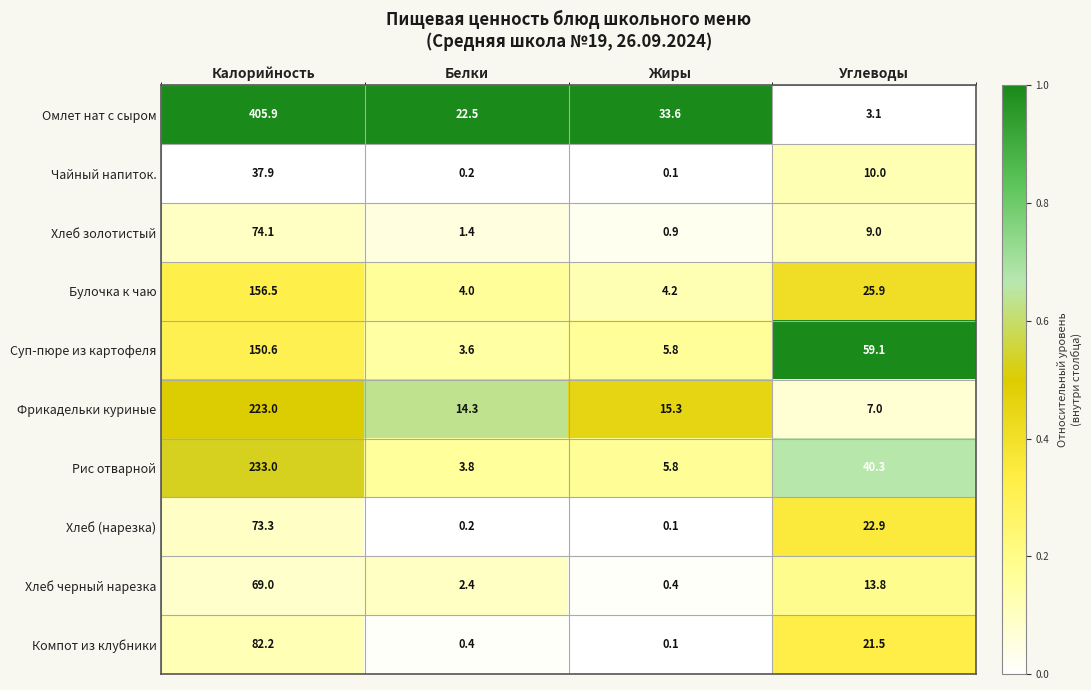

Rank the categories by Хлеб черный нарезка value from highest to lowest.

Калорийность, Углеводы, Белки, Жиры